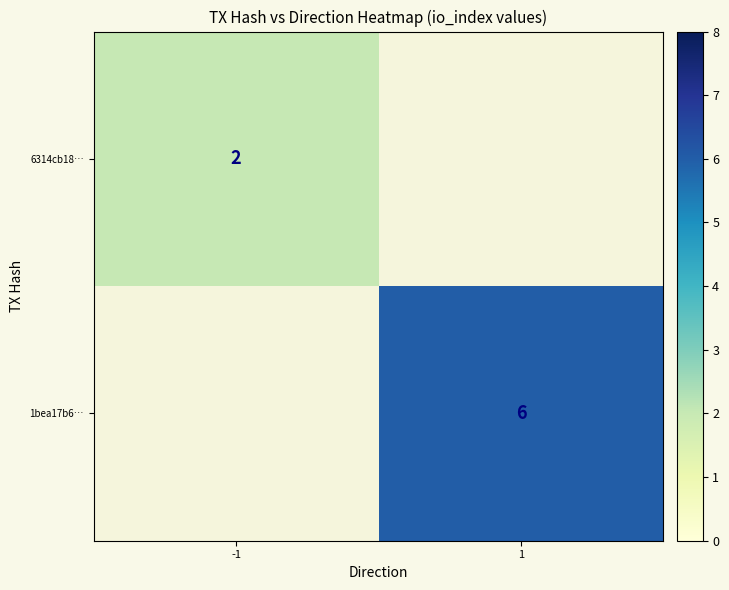

At how many categories does at least one series exceed 3?

1